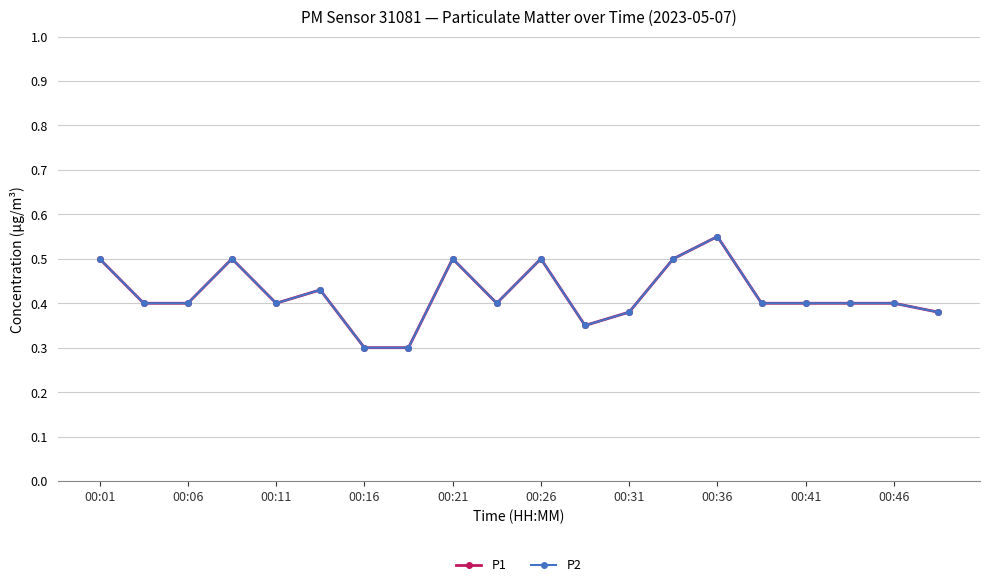

Reading right to left, list all the values displayed in this chart.

P1: 0.4	0.4	0.4	0.4	0.4	0.6	0.5	0.4	0.3	0.5	0.4	0.5	0.3	0.3	0.4	0.4	0.5	0.4	0.4	0.5
P2: 0.4	0.4	0.4	0.4	0.4	0.6	0.5	0.4	0.3	0.5	0.4	0.5	0.3	0.3	0.4	0.4	0.5	0.4	0.4	0.5